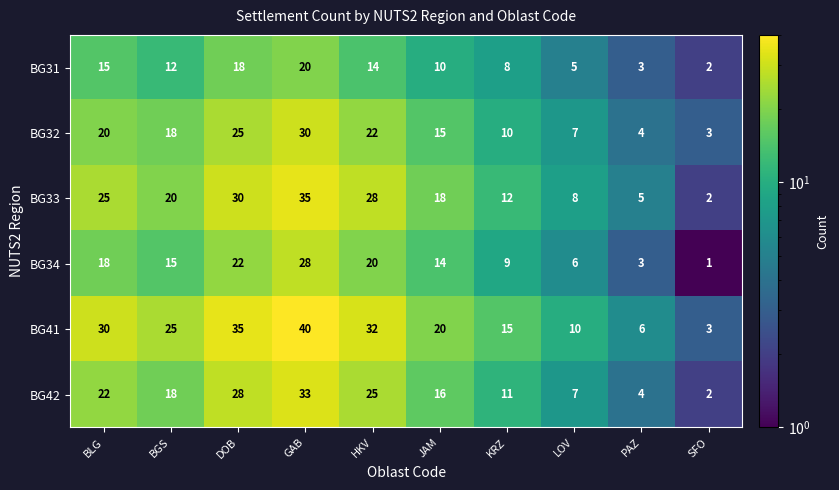

Which category has the lowest value across all series?

SFO